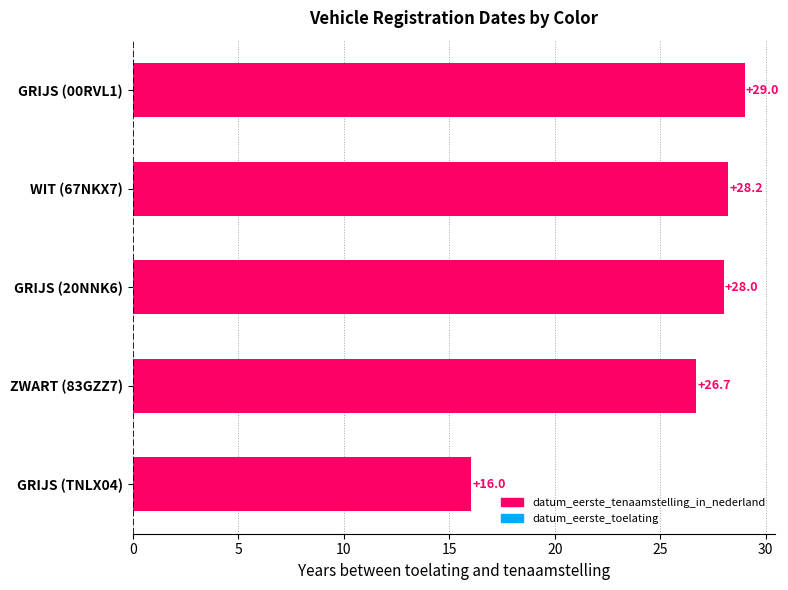

Rank the categories by value from lowest to highest.

GRIJS (TNLX04), ZWART (83GZZ7), GRIJS (20NNK6), WIT (67NKX7), GRIJS (00RVL1)